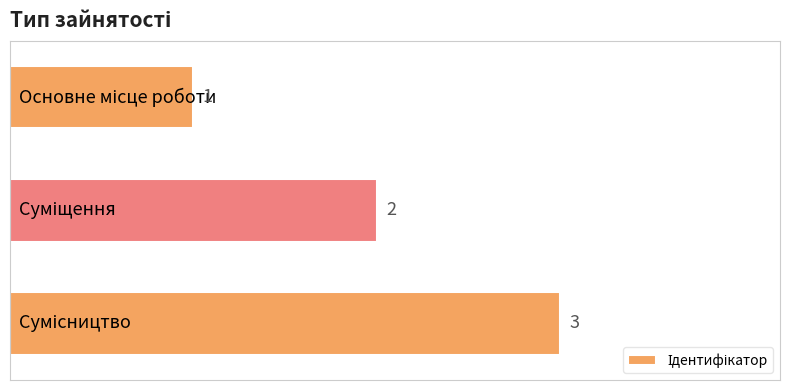

How many bars are there in total?

3